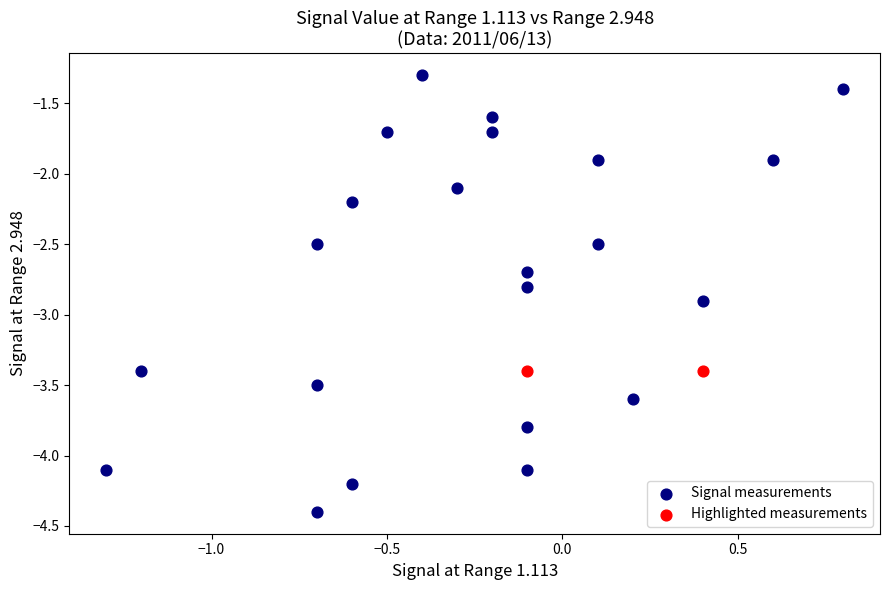

What are all the series names shown in the legend?

Signal measurements, Highlighted measurements